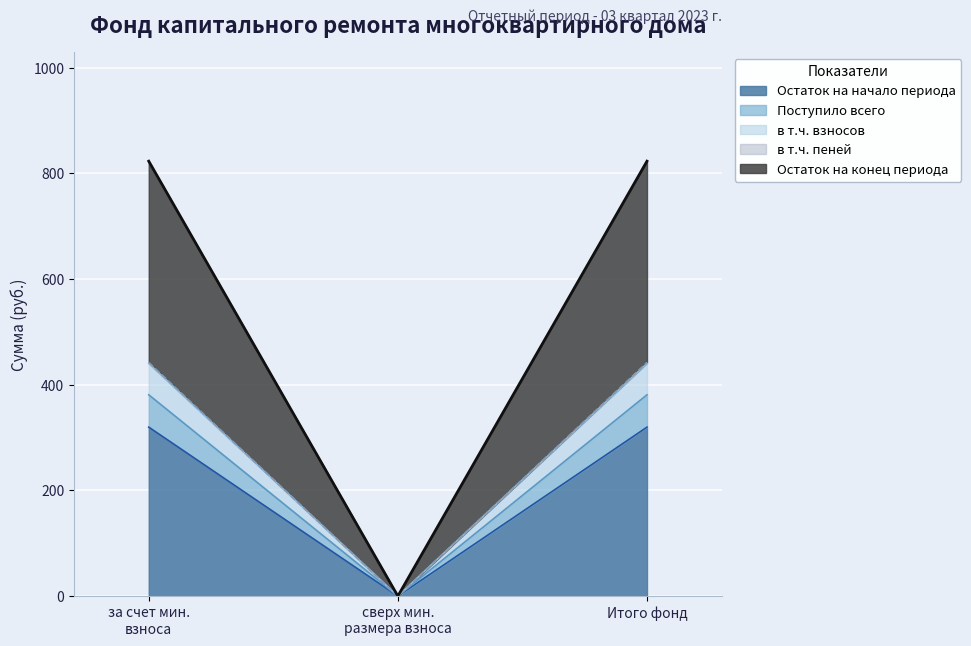

What is the maximum value for Остаток на начало периода?

319.8